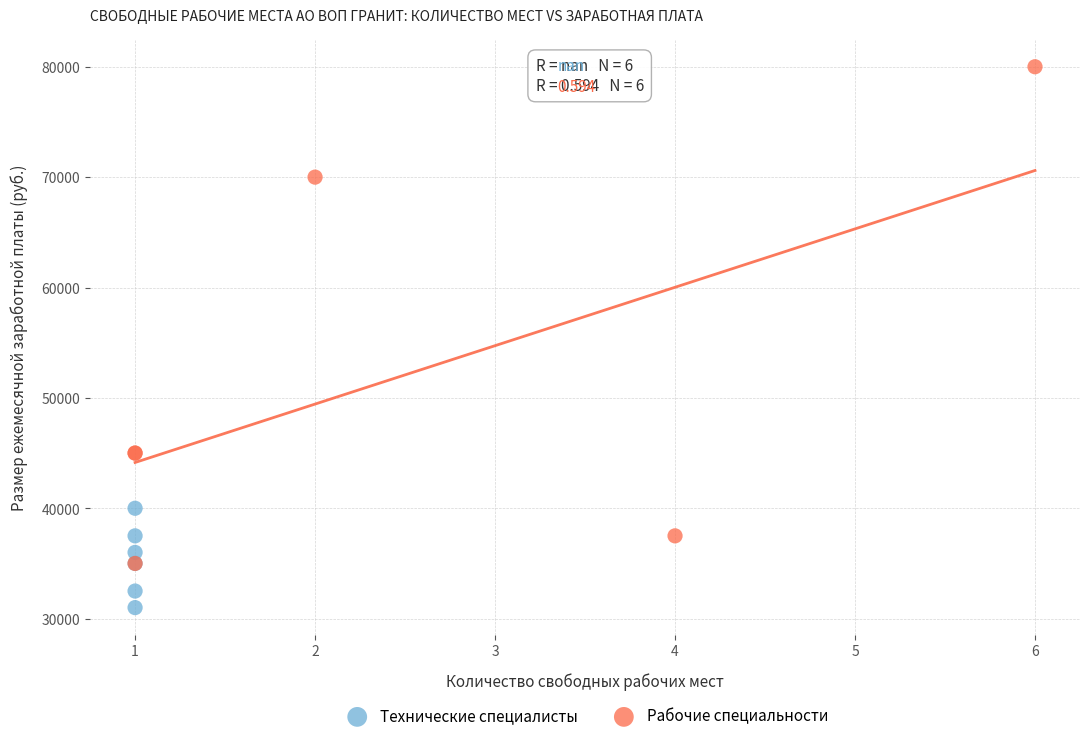

Which series contains the lowest Y value?

Технические специалисты